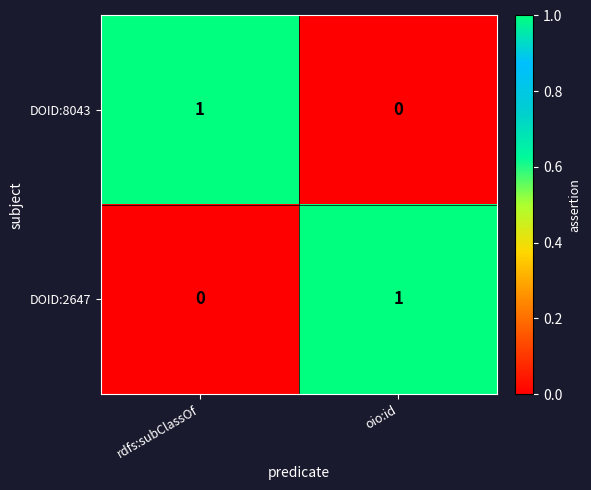

Where is DOID:8043 nearest to the value 0?

oio:id